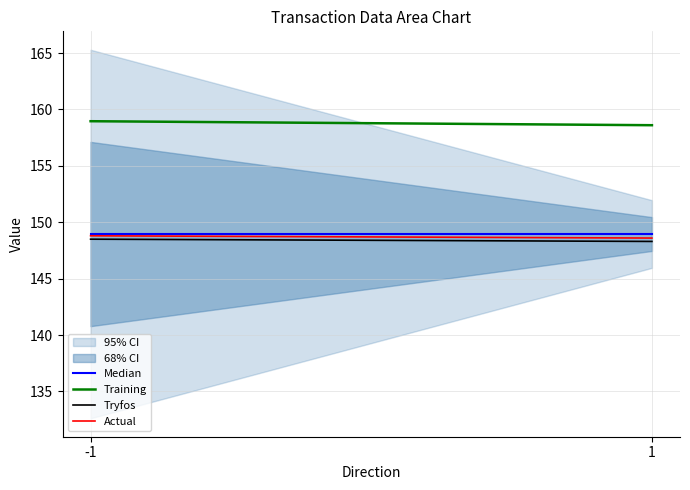

How many lines are shown in the chart?

4